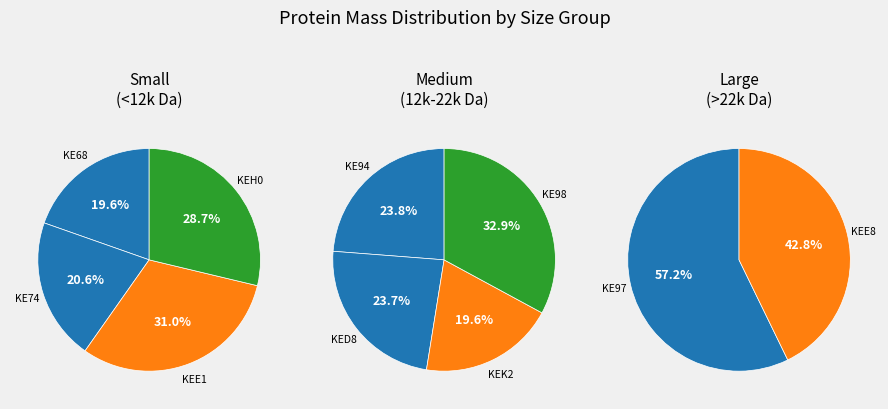

How many segments does this pie chart have?

10